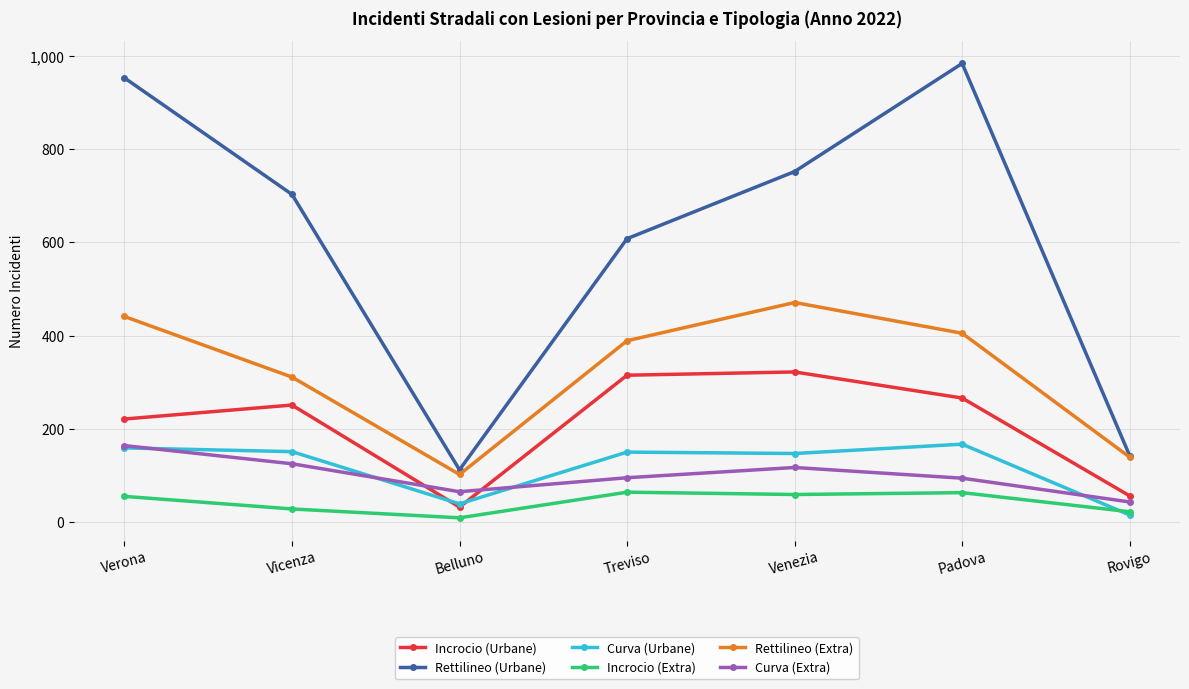

Between Belluno and Padova, which series saw the biggest shift?

Rettilineo (Urbane)